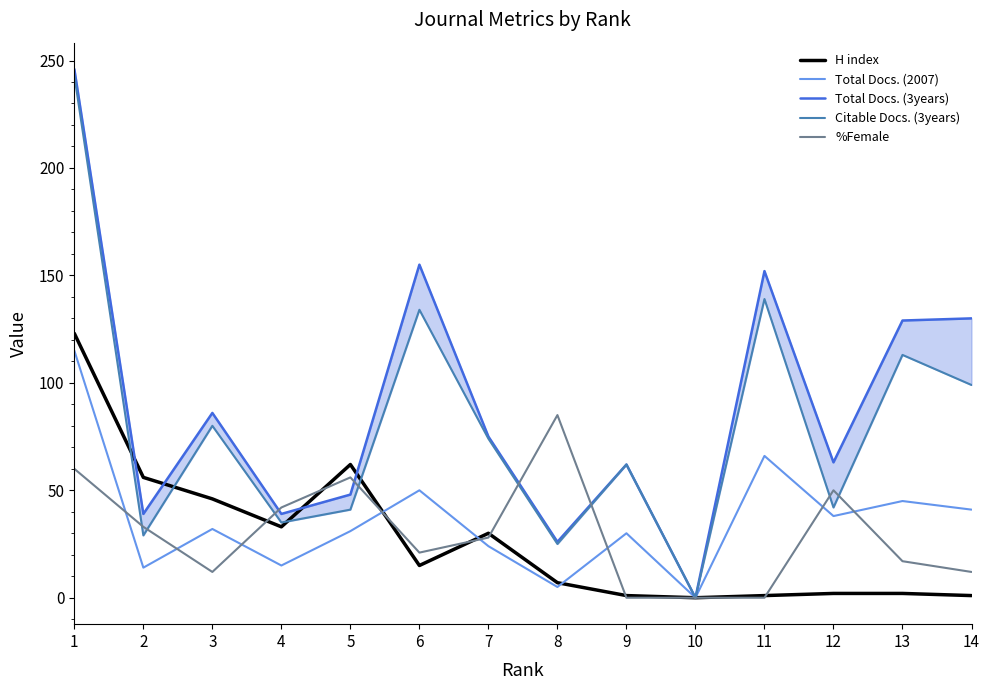

Between 12 and 13, which is larger?

12